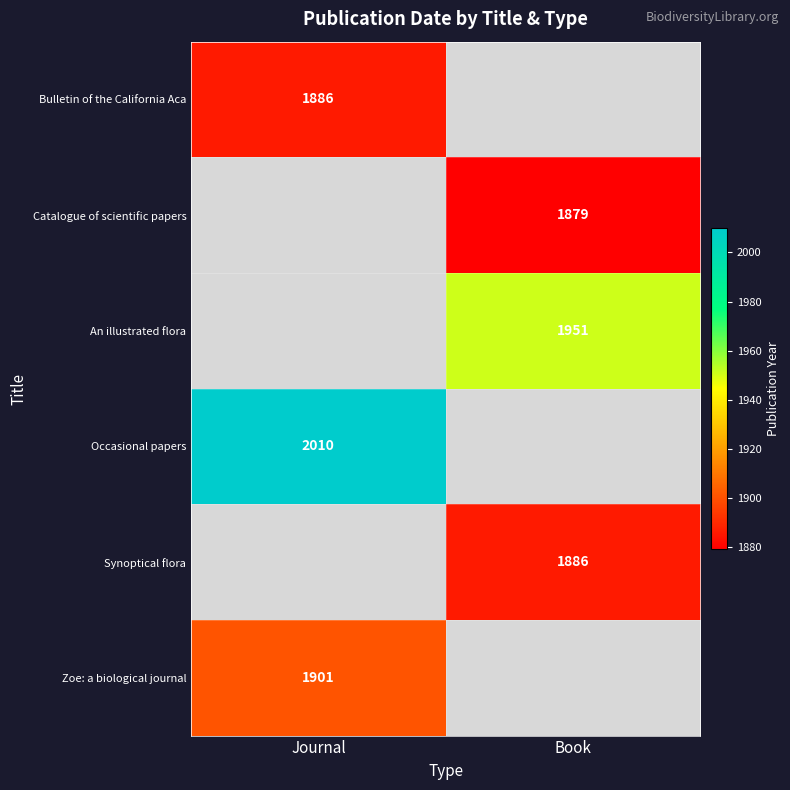

Which category has the highest value across all series?

Journal